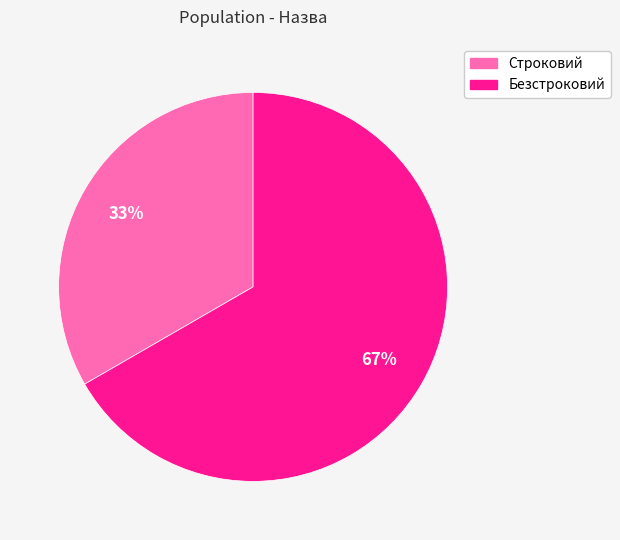

Which slice is the smallest?

Строковий